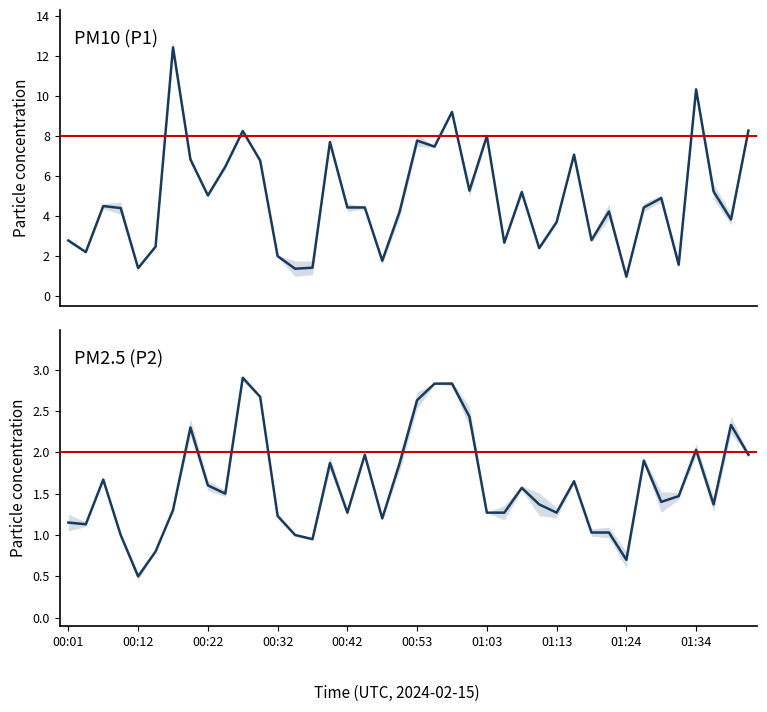

How many data points in P1 are above 4?

25